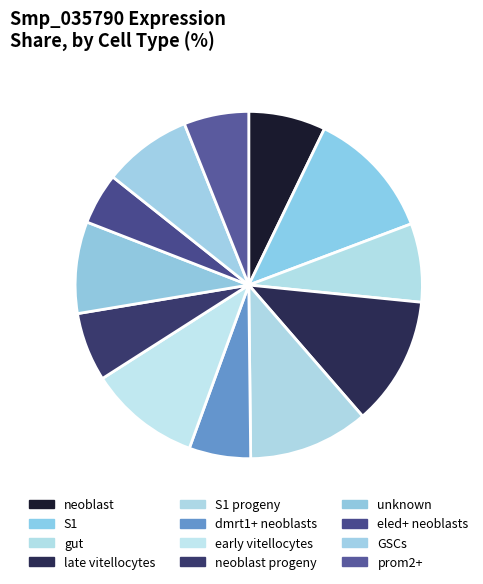

What is the largest slice in the pie chart?

S1